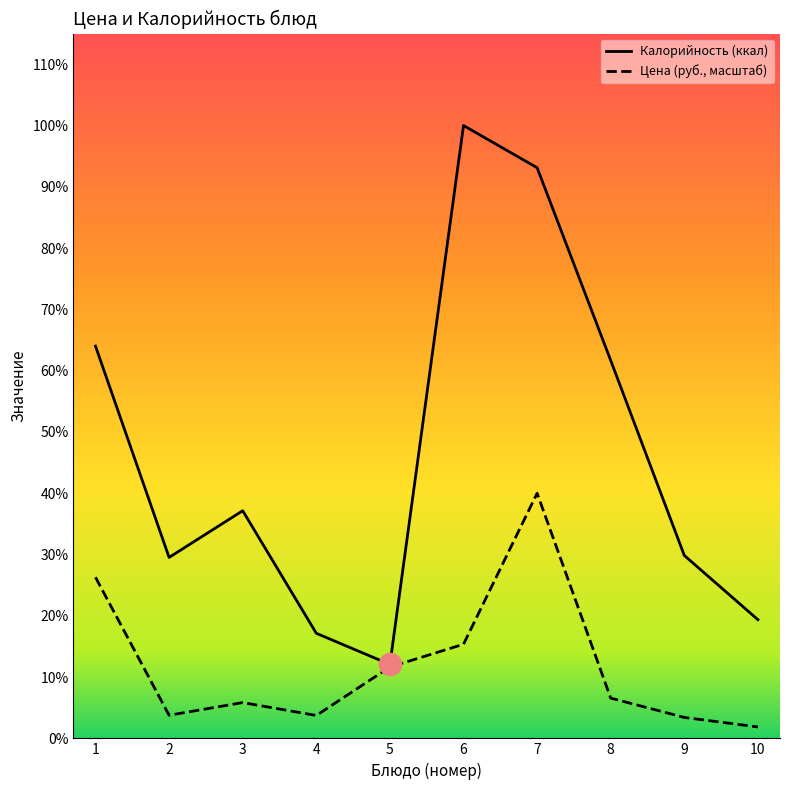

How many lines are shown in the chart?

2